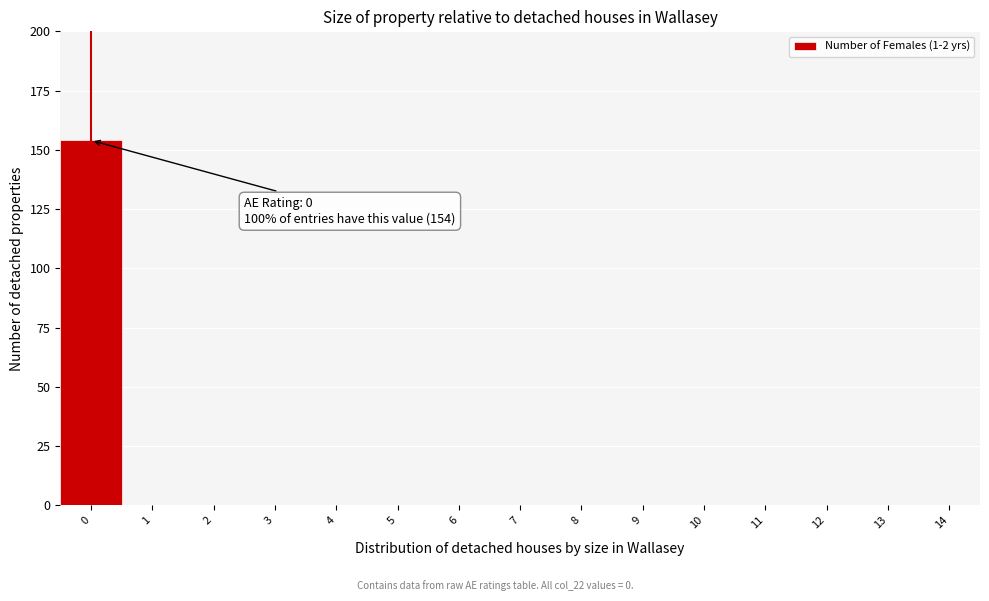

Reading left to right, transcribe all the data shown in this chart.

0=154	1=0	2=0	3=0	4=0	5=0	6=0	7=0	8=0	9=0	10=0	11=0	12=0	13=0	14=0